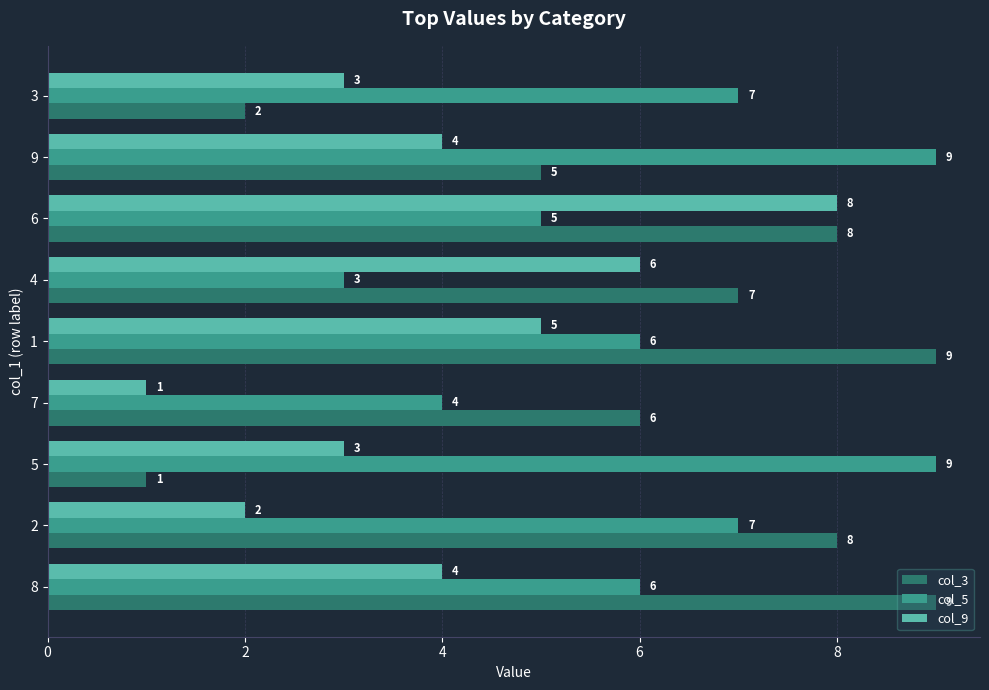

How many col_9 values are between 3 and 5?

5